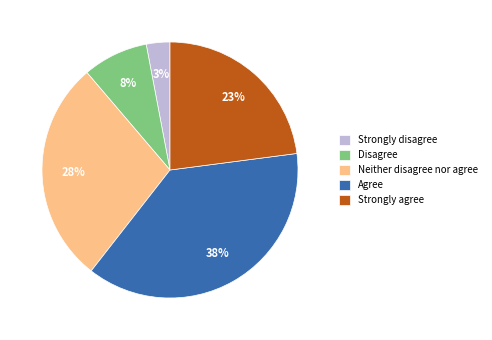

What is the ratio of the value at Strongly disagree to the value at Strongly agree?

0.1